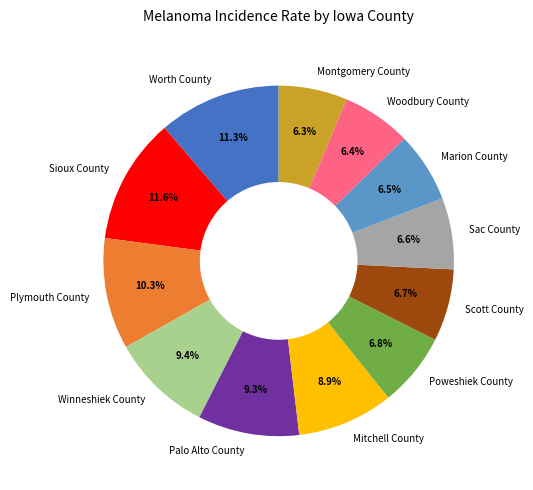

What is the ratio of the value at Winneshiek County to the value at Worth County?

0.8